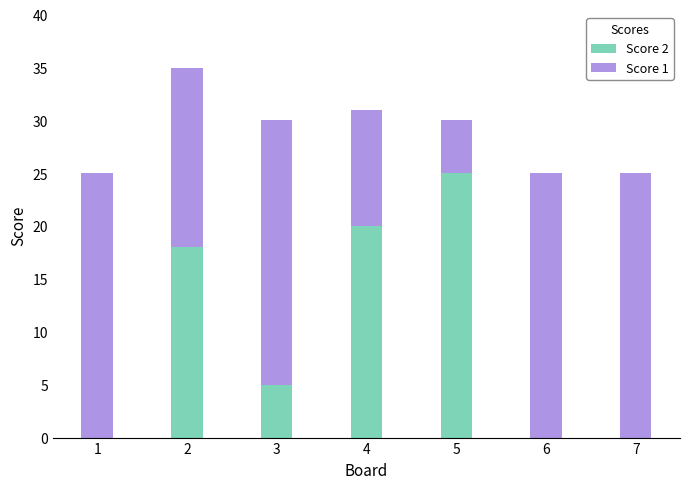

Are the bars horizontal?

No